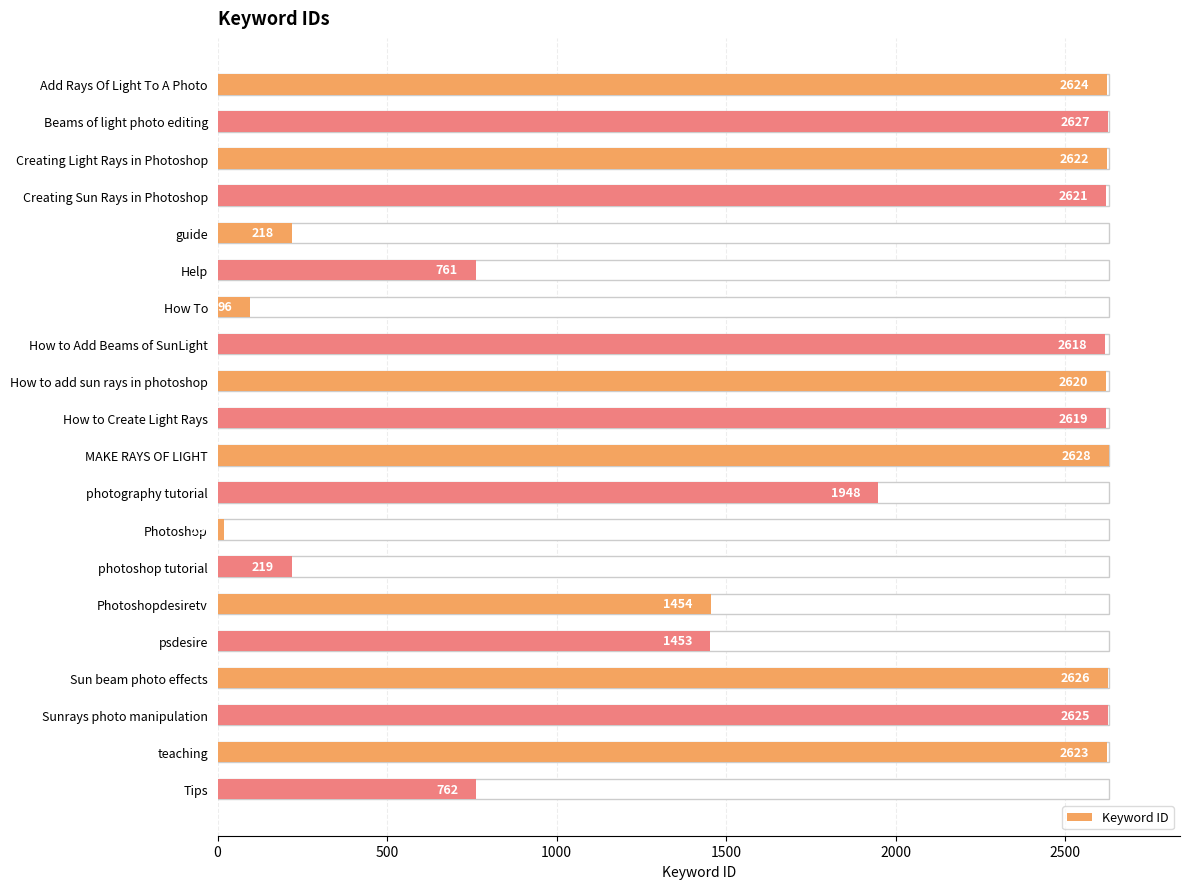

What is the minimum value shown in the chart?

19